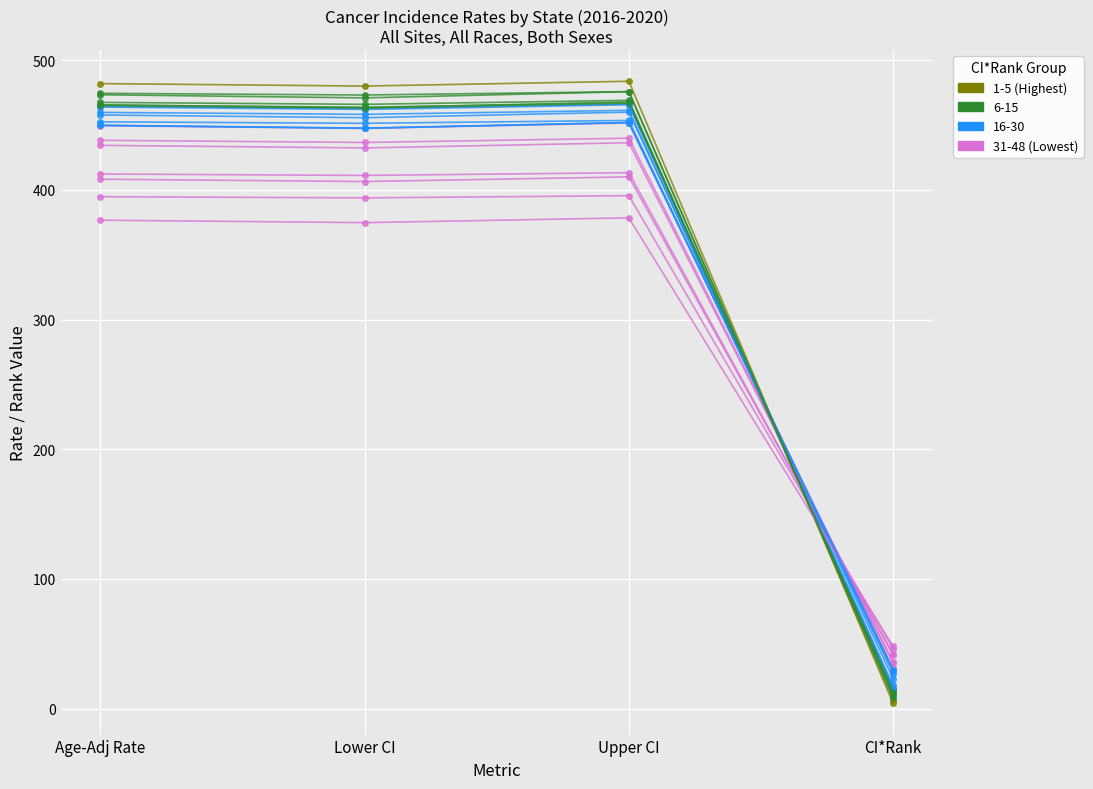

True or false: 1-5 (Highest) has a value of 480.0 at Lower CI.

True